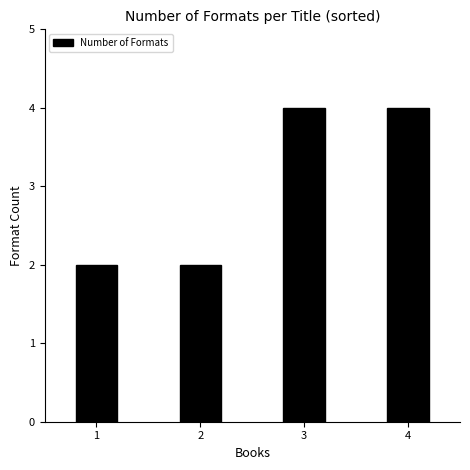

What is the maximum value shown in the chart?

4